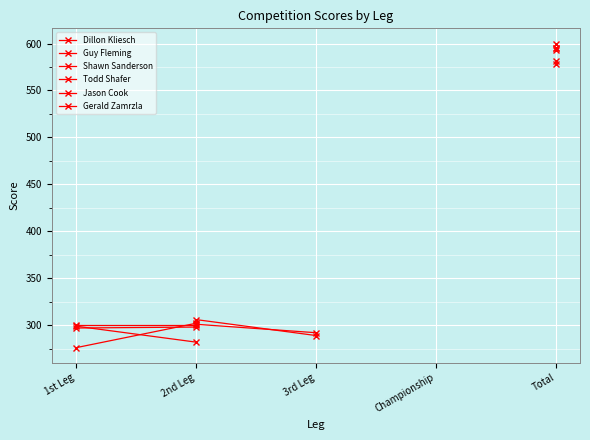

How many lines are shown in the chart?

6